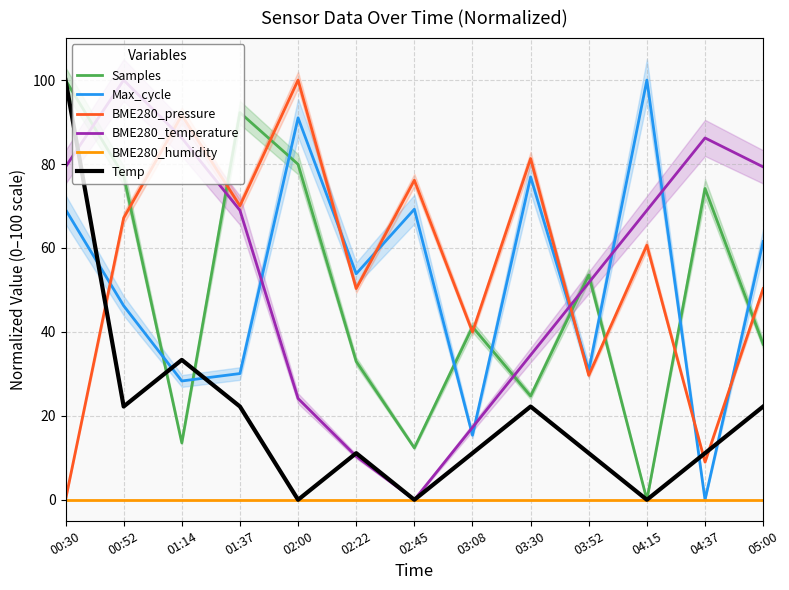

What is the difference between the highest and lowest values at 00:52?

100.0